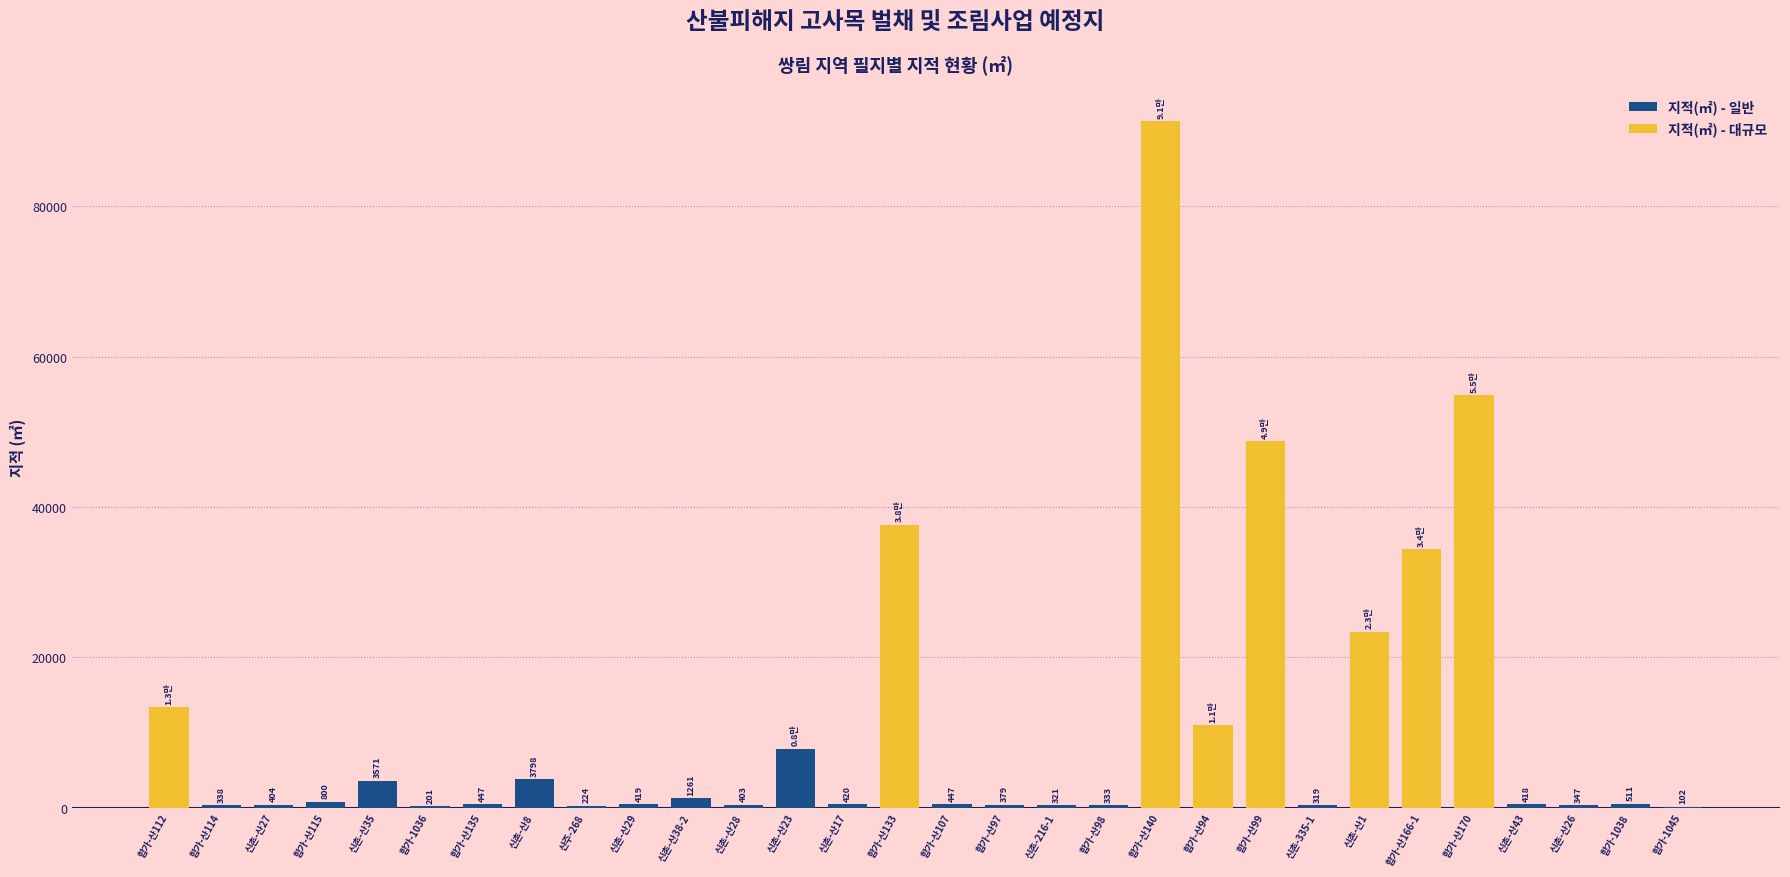

Rank the categories by value from highest to lowest.

합가-산140, 합가-산170, 합가-산99, 합가-산133, 합가-산166-1, 신촌-산1, 합가-산112, 합가-산94, 신촌-산23, 신촌-산8, 신촌-산35, 신촌-산38-2, 합가-산115, 합가-1038, 합가-산135, 합가-산107, 신촌-산17, 신촌-산29, 신촌-산43, 신촌-산27, 신촌-산28, 합가-산97, 신촌-산26, 합가-산114, 합가-산98, 신촌-216-1, 신촌-335-1, 산주-268, 합가-1036, 합가-1045